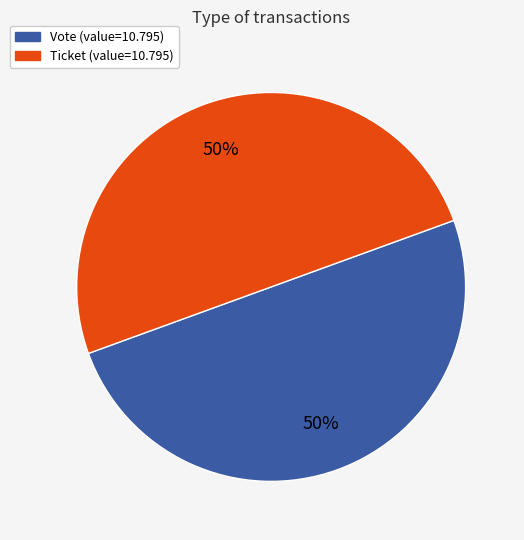

Is it true that Ticket is 50% of the pie?

True